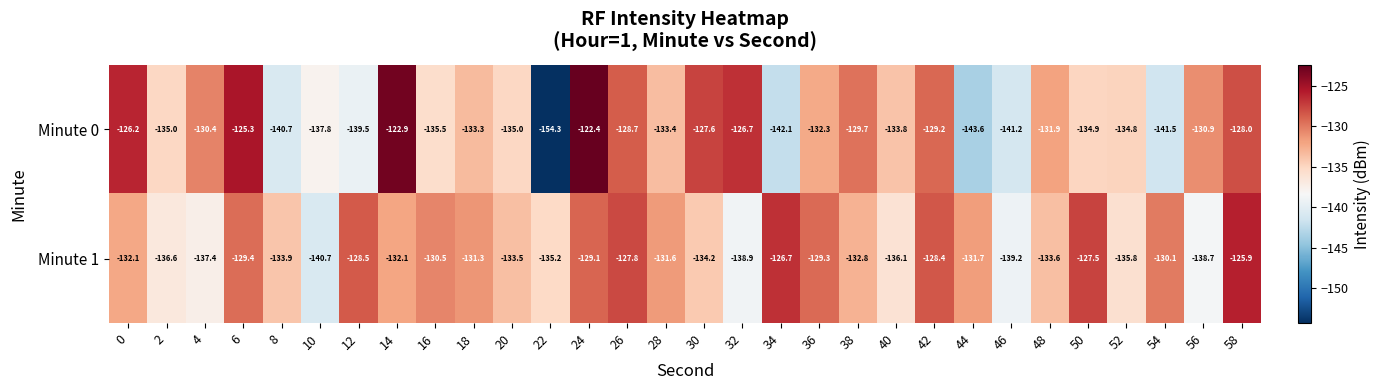

Which series changed the most between 0 and 24?

Minute 0